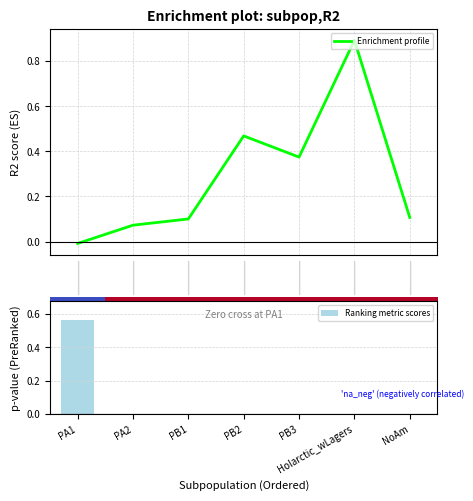

The value at 3 is 0.8. True or false?

False